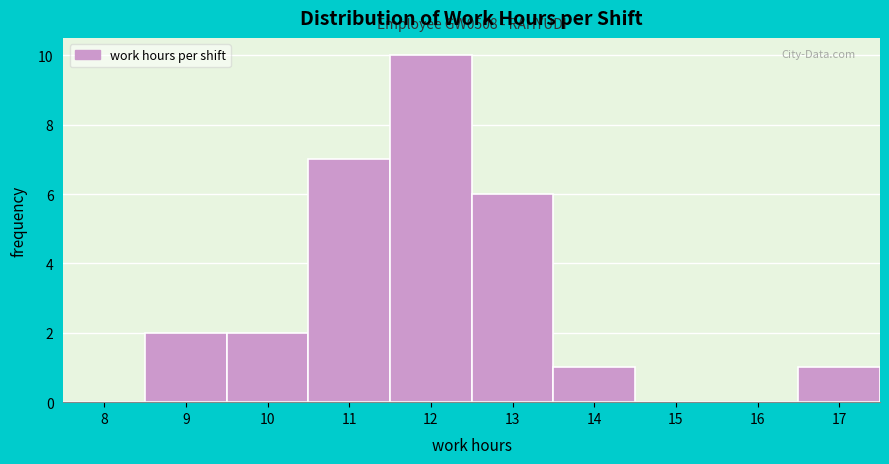

Reading left to right, transcribe all the data shown in this chart.

8=0	9=2	10=2	11=7	12=10	13=6	14=1	15=0	16=0	17=1